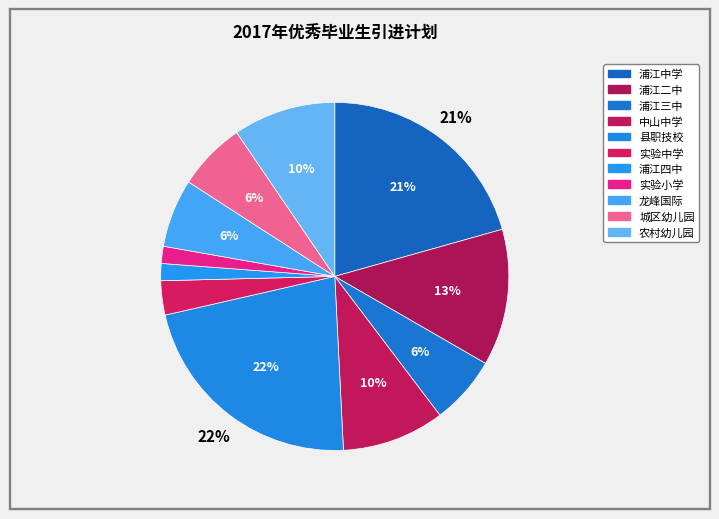

What percentage is the 实验中学 slice, to the nearest percent?

3%